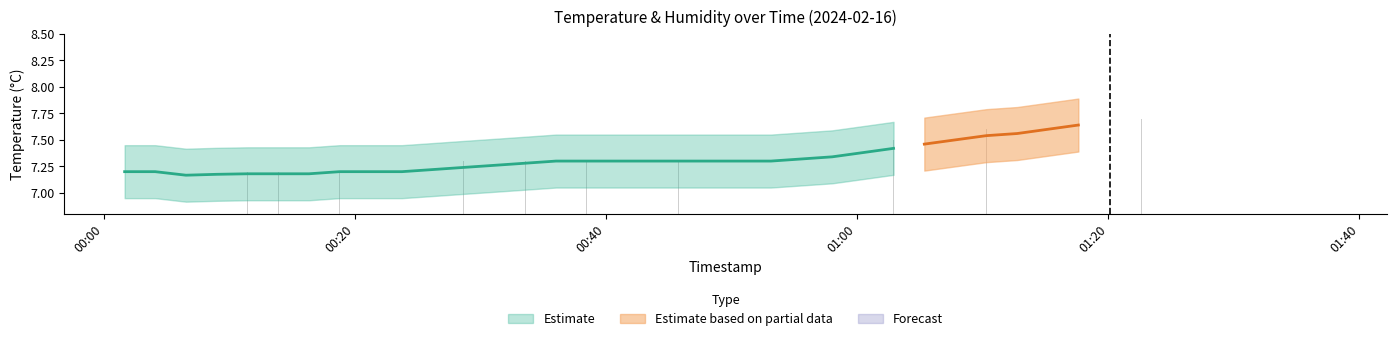

Which category has the lowest value across all series?

2024-02-16T00:06:33